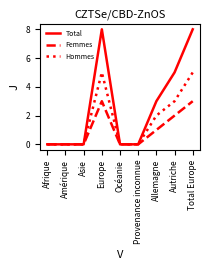

The Femmes series shows 0 at Océanie. True or false?

True